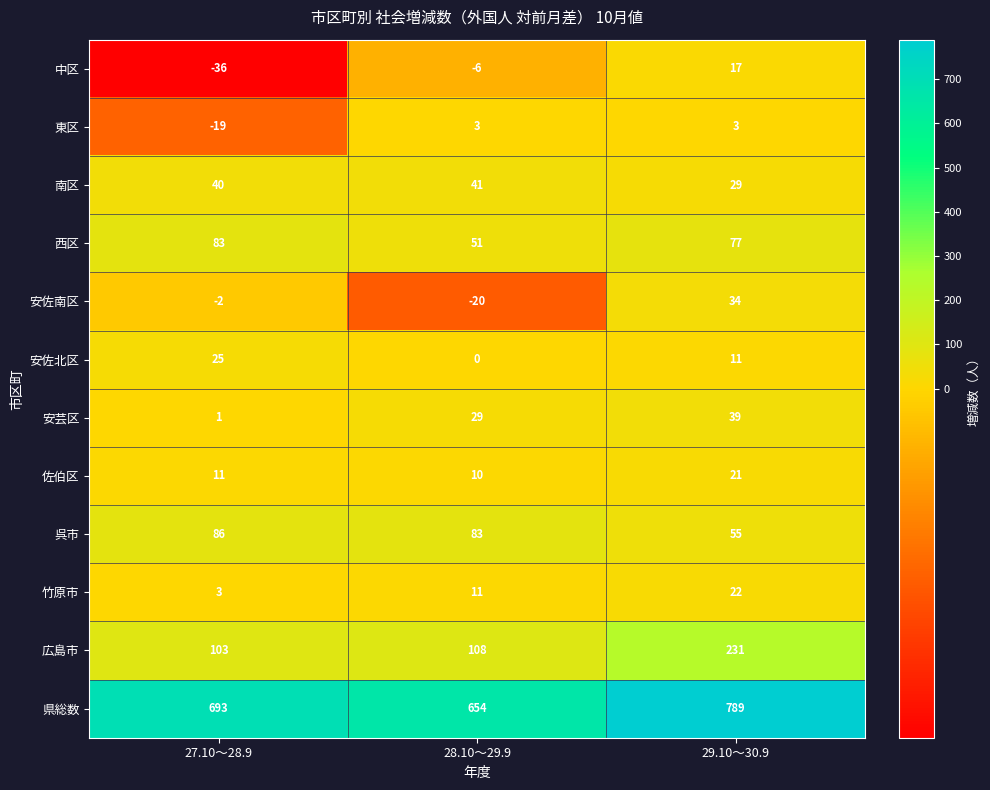

What is the spread (max minus min) of values at 27.10～28.9?

729